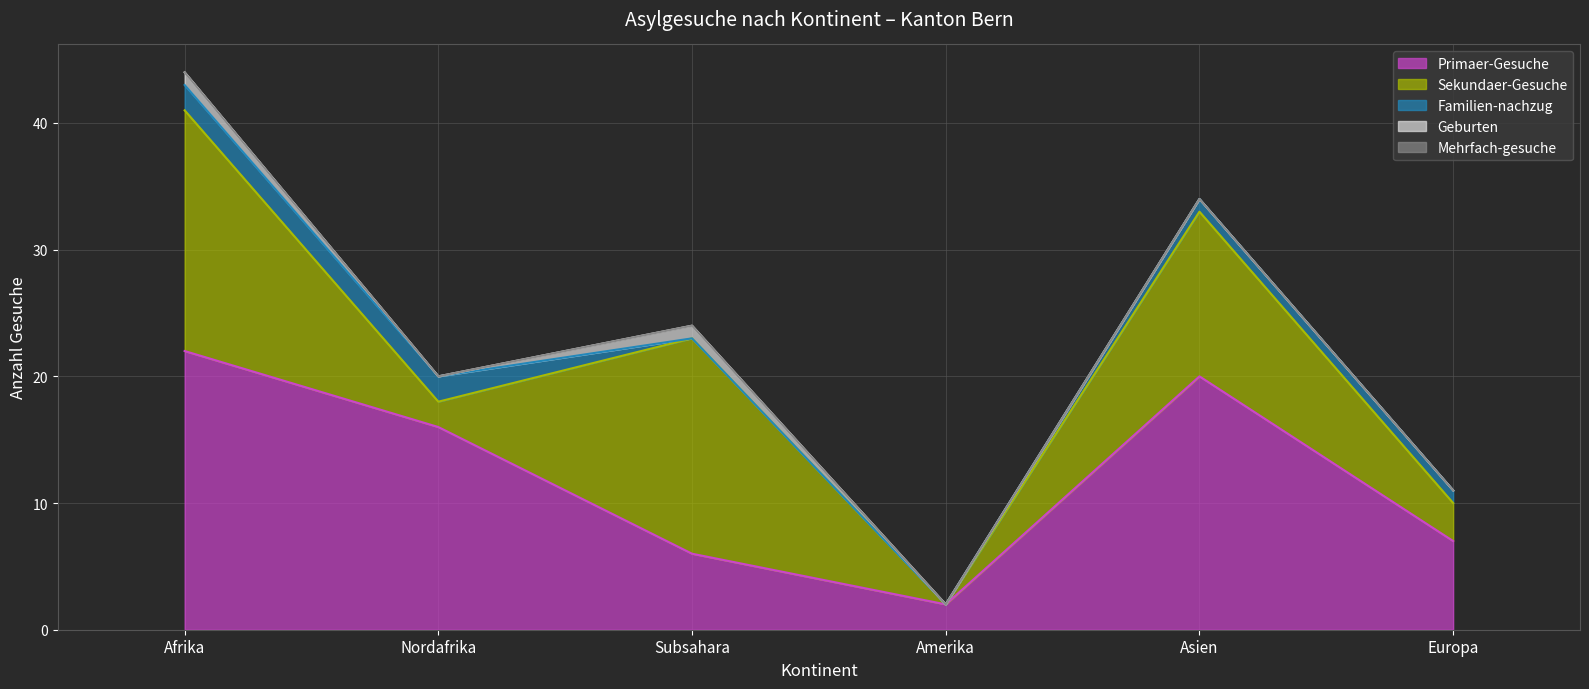

What is the difference between the Sekundaer-Gesuche values at Nordafrika and Asien?

11